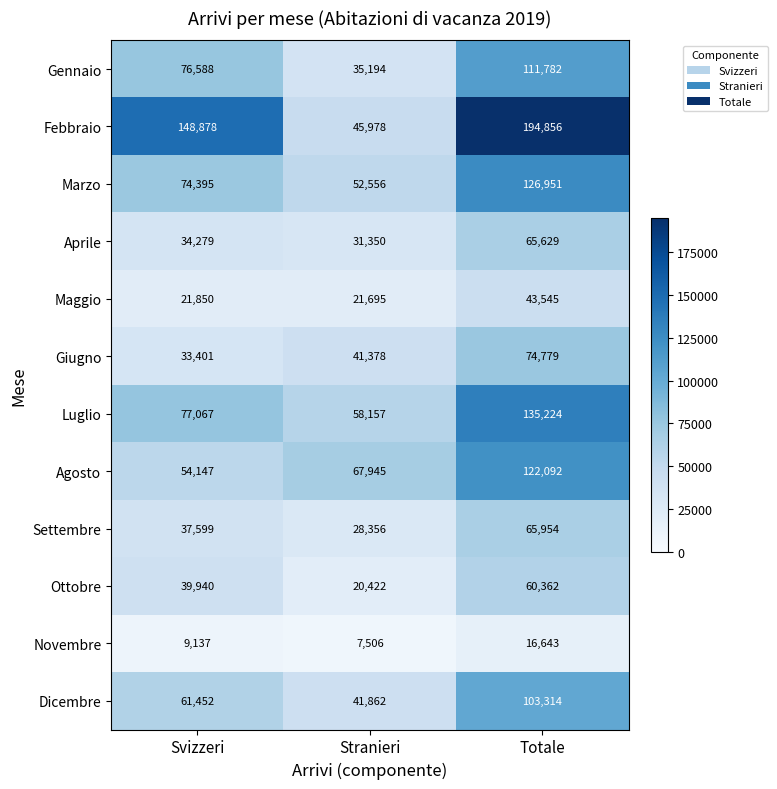

Which series has the largest total across all categories?

Febbraio